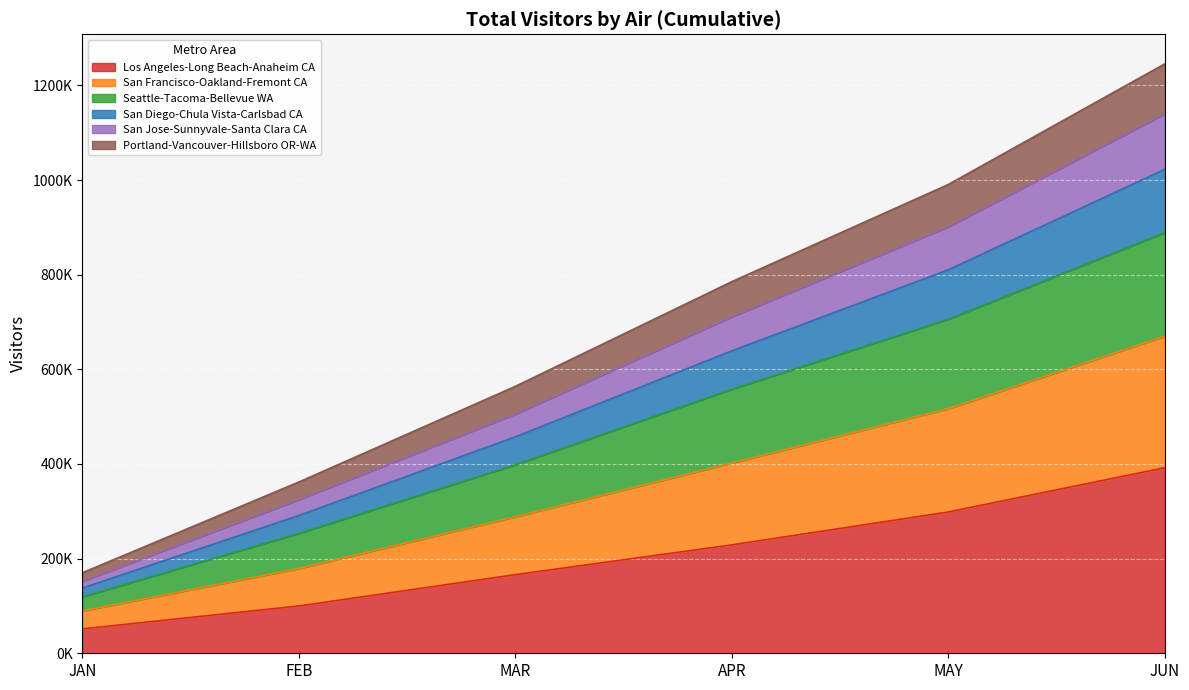

True or false: San Francisco-Oakland-Fremont CA and Portland-Vancouver-Hillsboro OR-WA cross at least once.

False